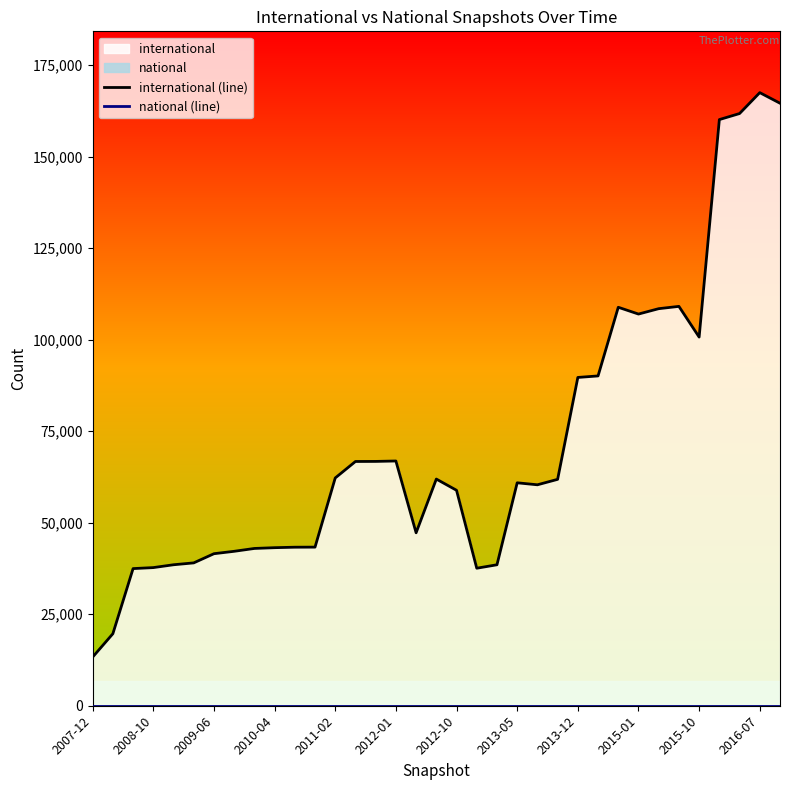

How many lines are shown in the chart?

2